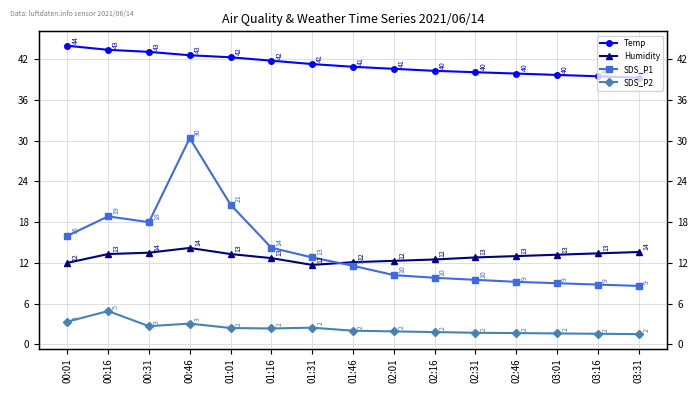

At which label is Humidity closest to 12?

00:01